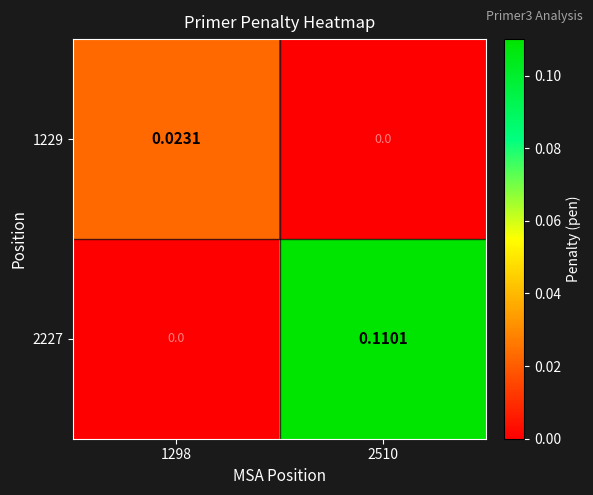

List the series in order of their overall mean, highest first.

2227, 1229